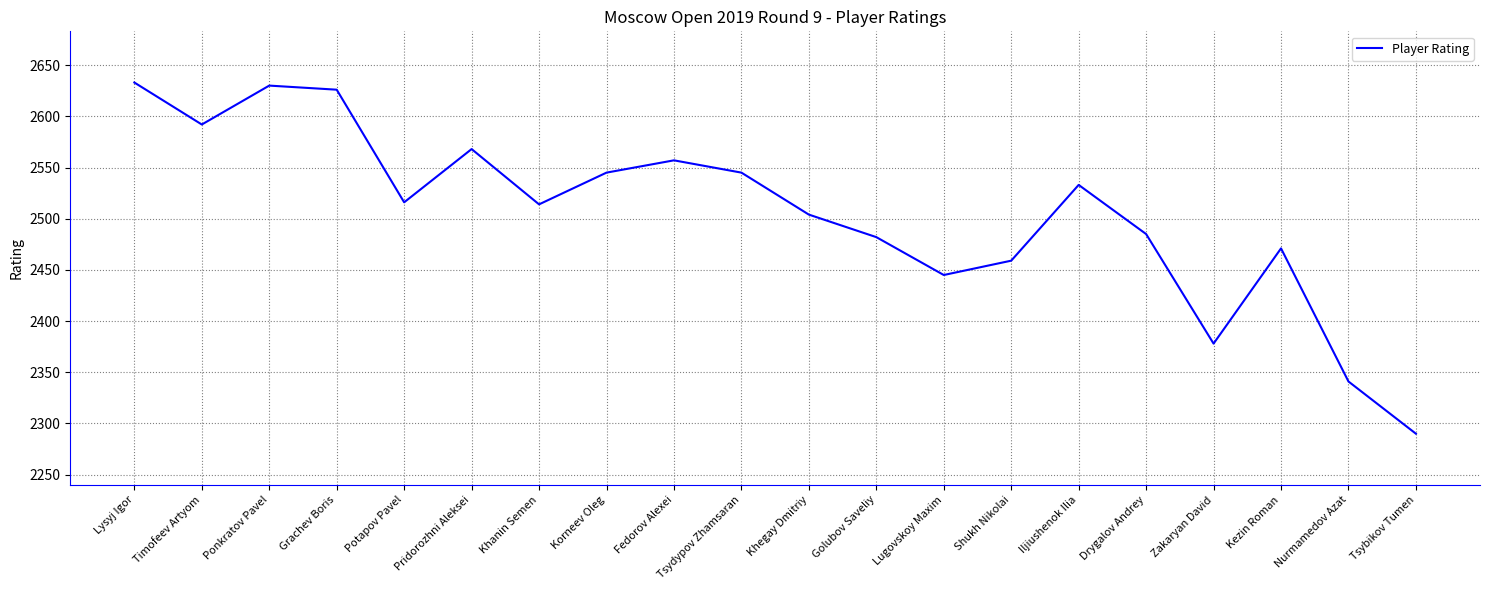

What is the greatest value displayed?

2633